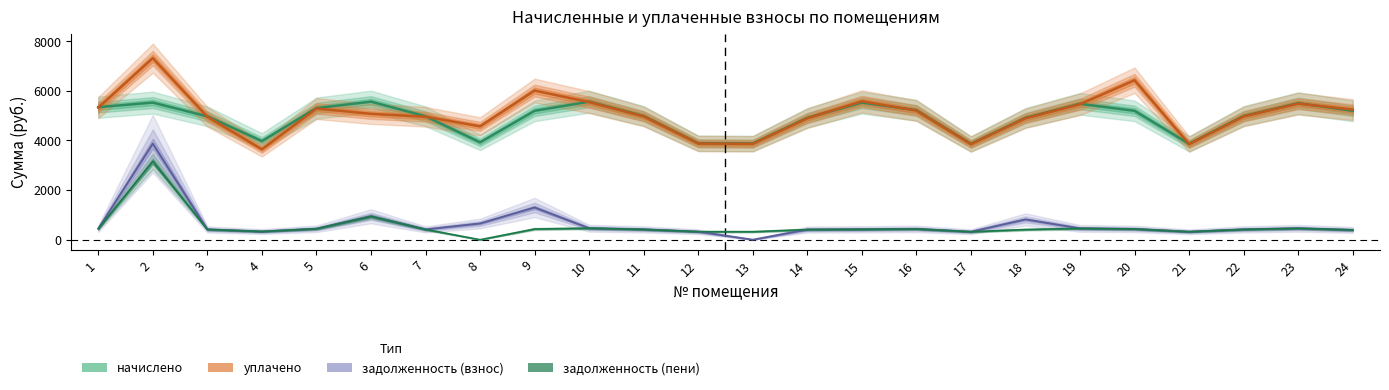

What is the total value across all series at 17?

8363.9